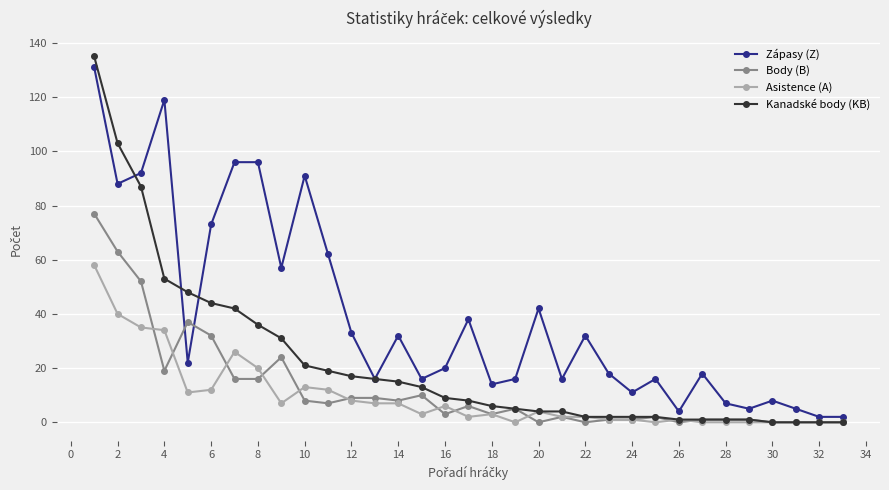

Which series has the widest spread of values?

Kanadské body (KB)